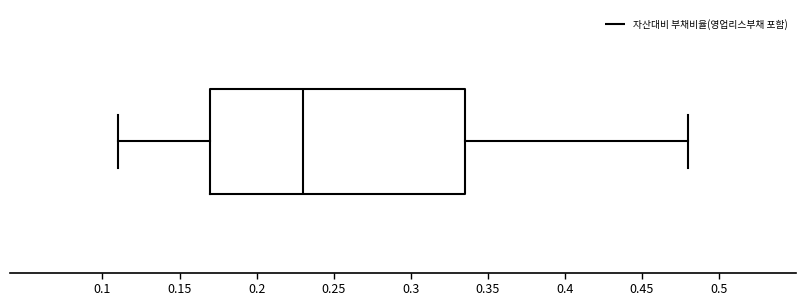

Where does the median line of the box sit on the x-axis? The values are not printed on the chart, so give them approximately, as read against the axis.

0.230